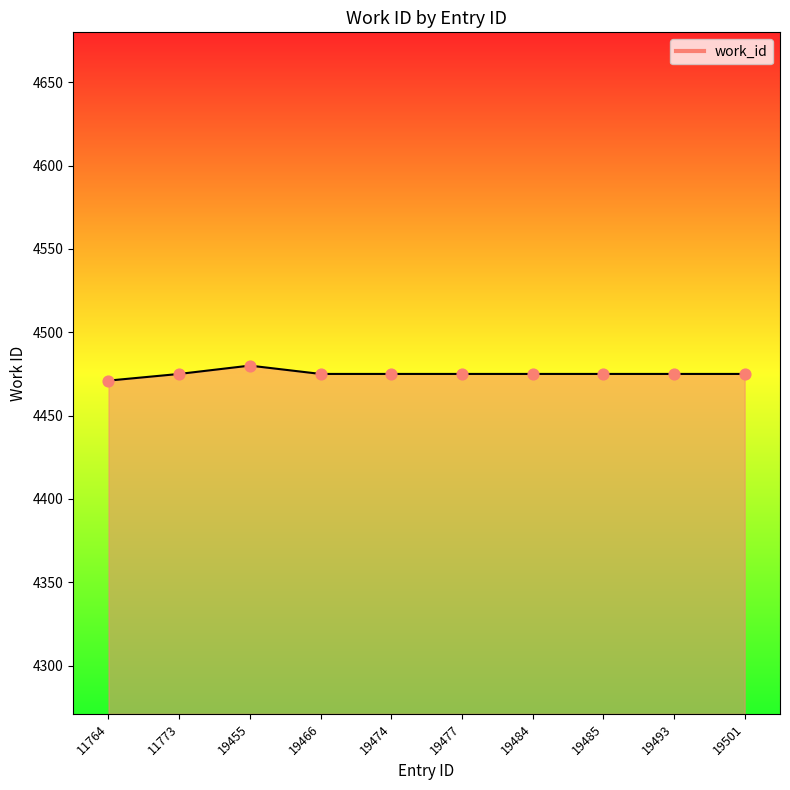

Approximately how many times larger is the value at 19466 compared to 19485?

1.0